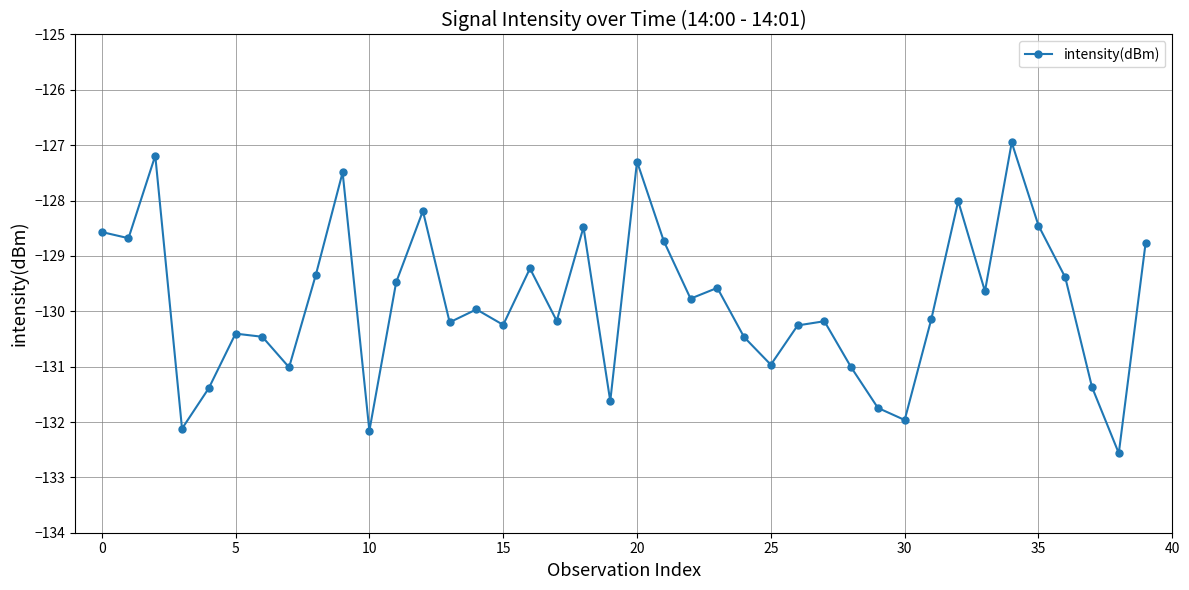

What is the minimum value shown in the chart?

-132.6